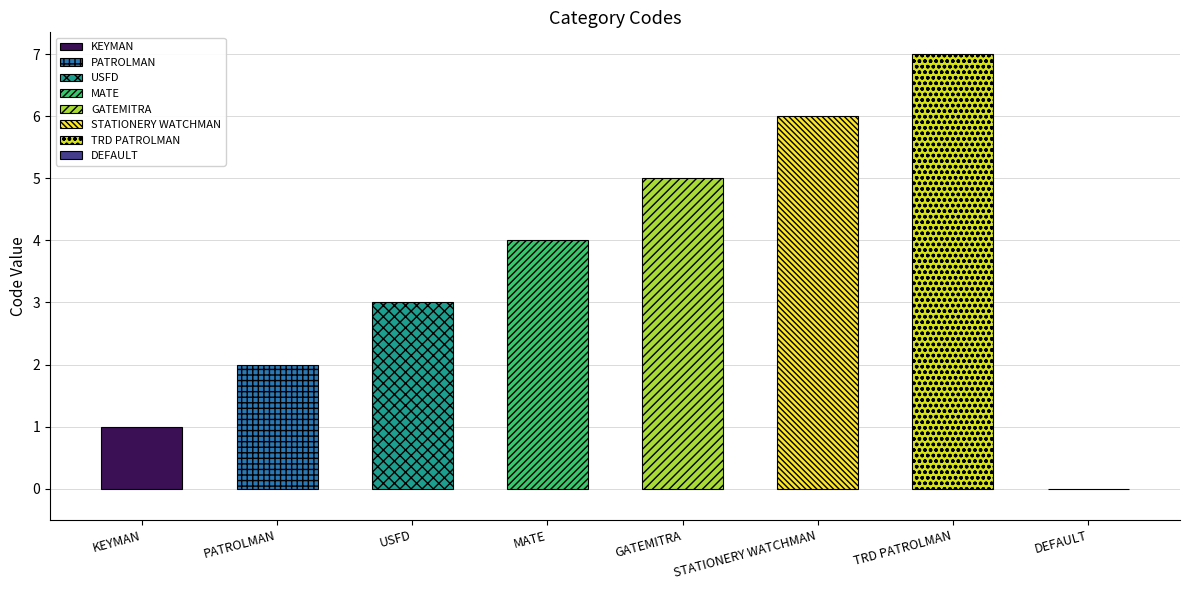

What is the value of the 6th bar from the left?

6